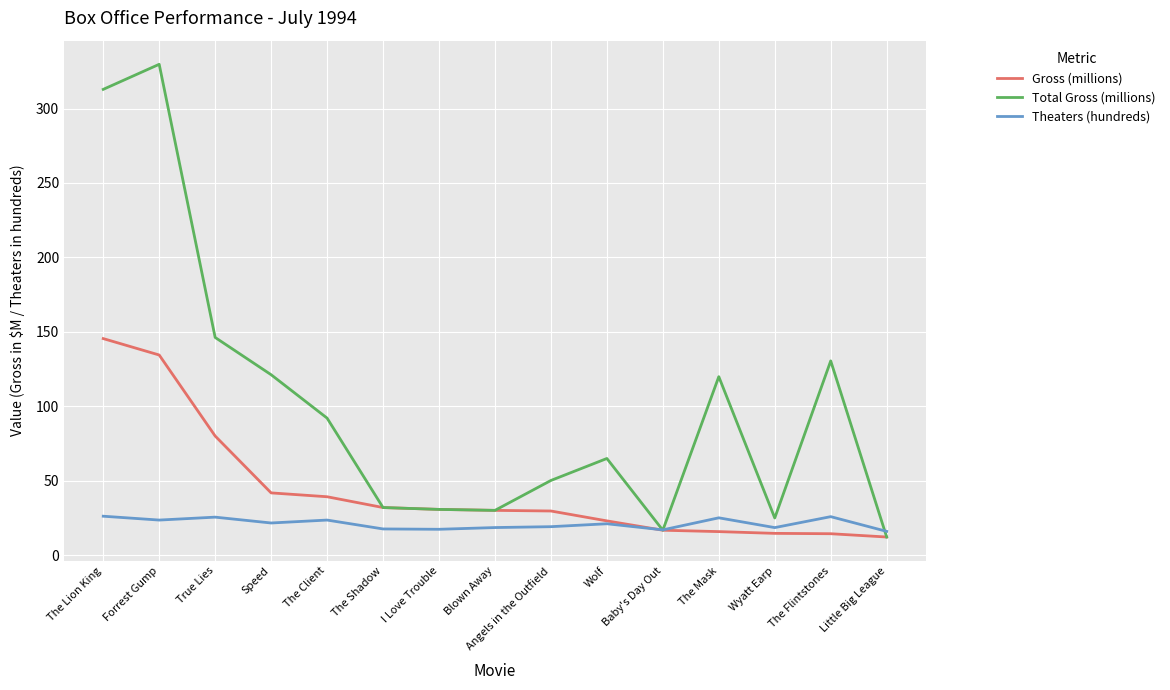

Rank the series by their maximum value, from lowest to highest.

Theaters (hundreds), Gross (millions), Total Gross (millions)